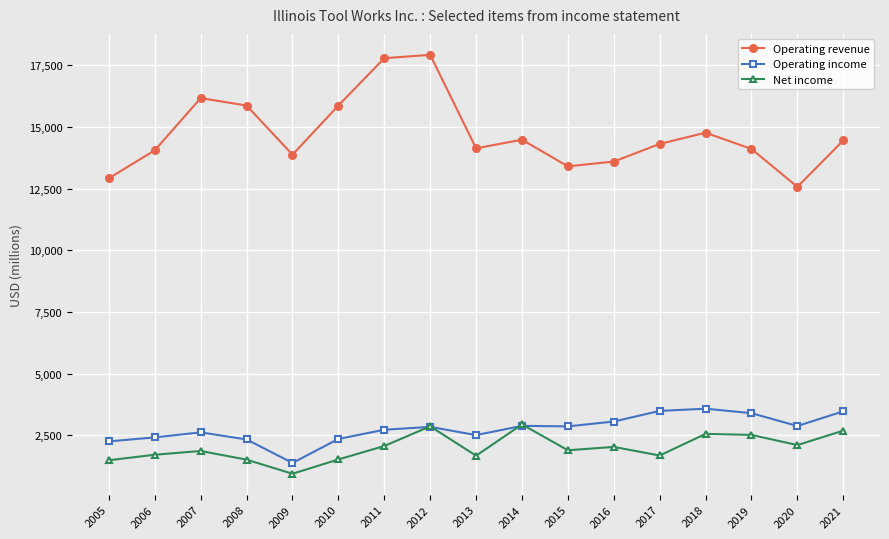

The value of Operating income at 2019 is 3402. True or false?

True